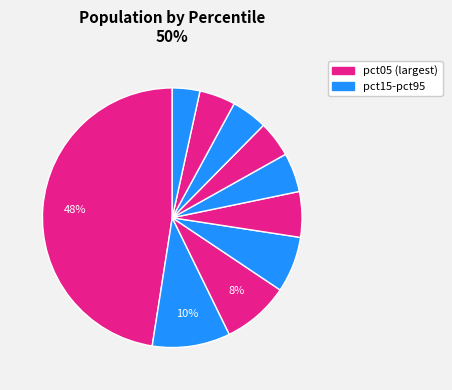

Is there any slice that represents more than half of the pie?

No